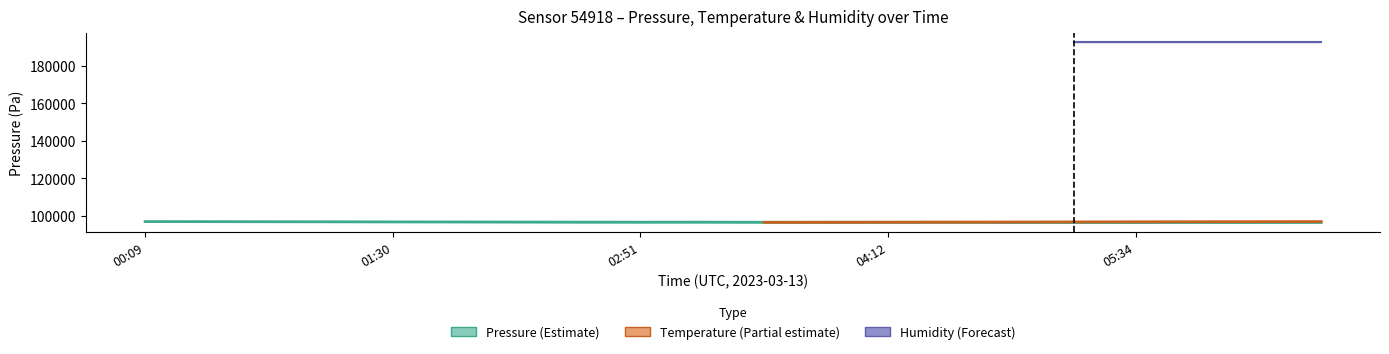

What position from the right is 03:52?

9